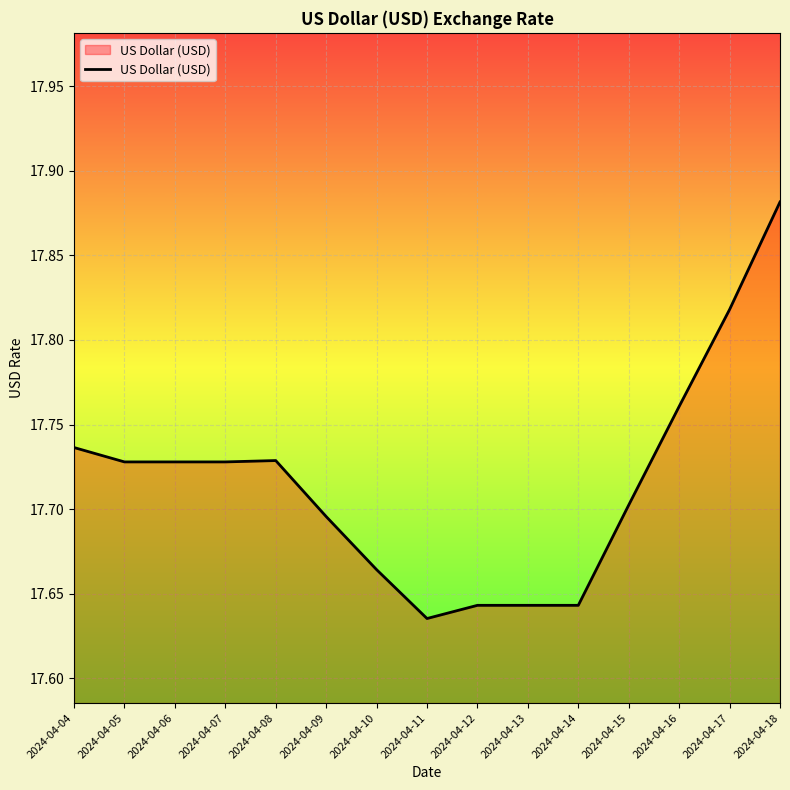

At which category does the chart reach its peak across all series?

2024-04-18